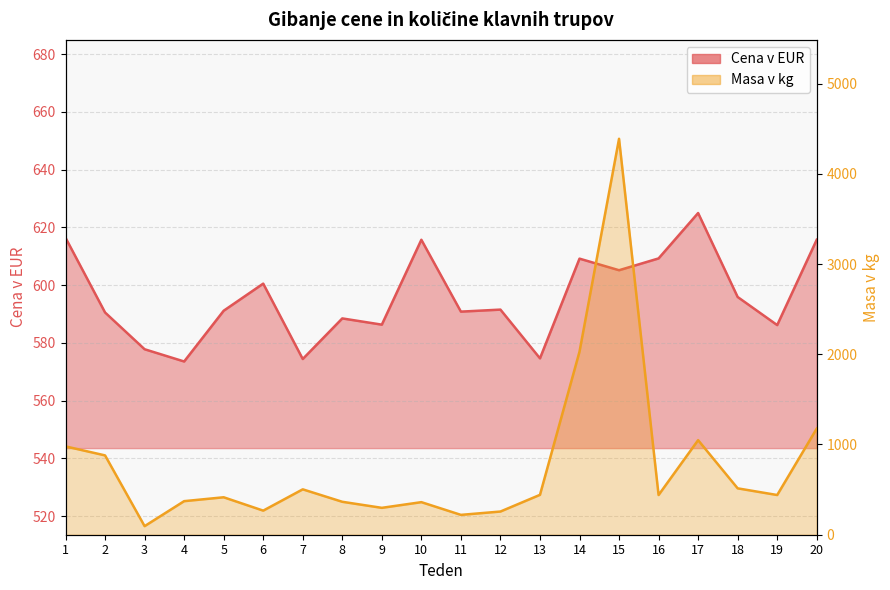

At which label is Cena v EUR closest to 599?

6